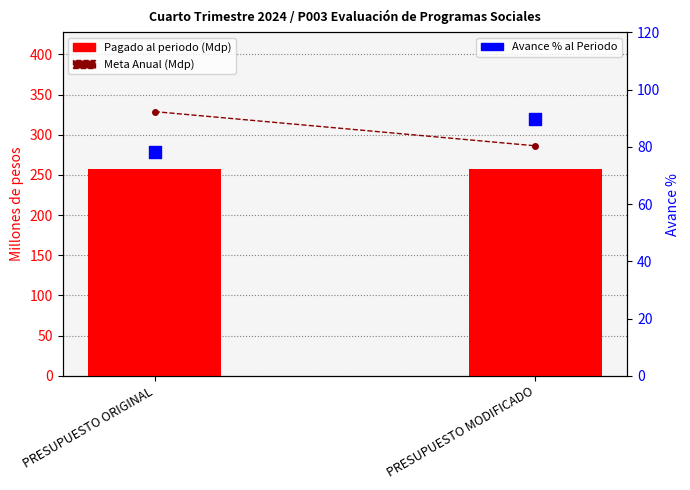

What is the total value across all series at PRESUPUESTO MODIFICADO?

633.3